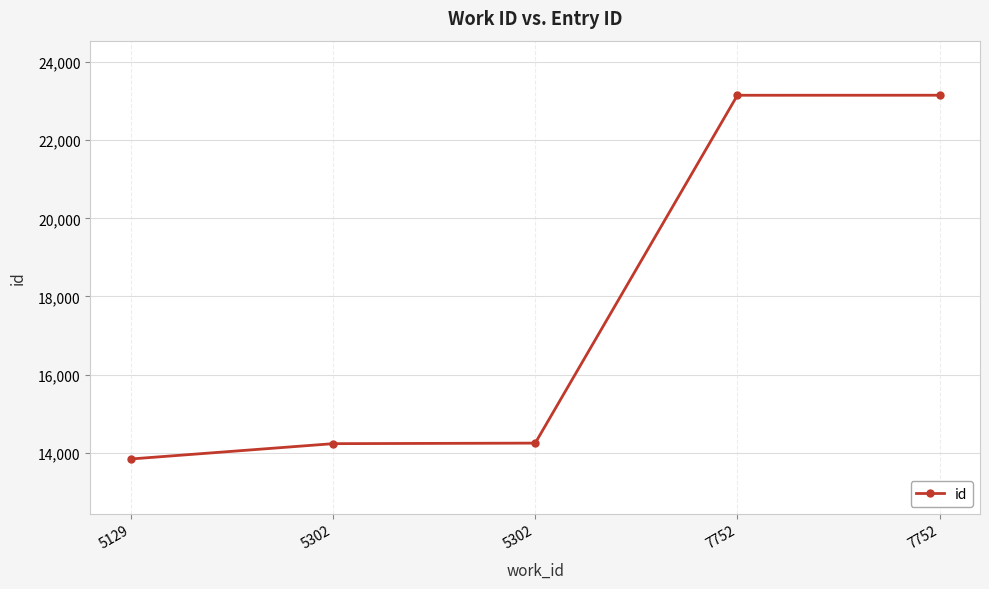

What is the difference between the maximum and second lowest values?

8916